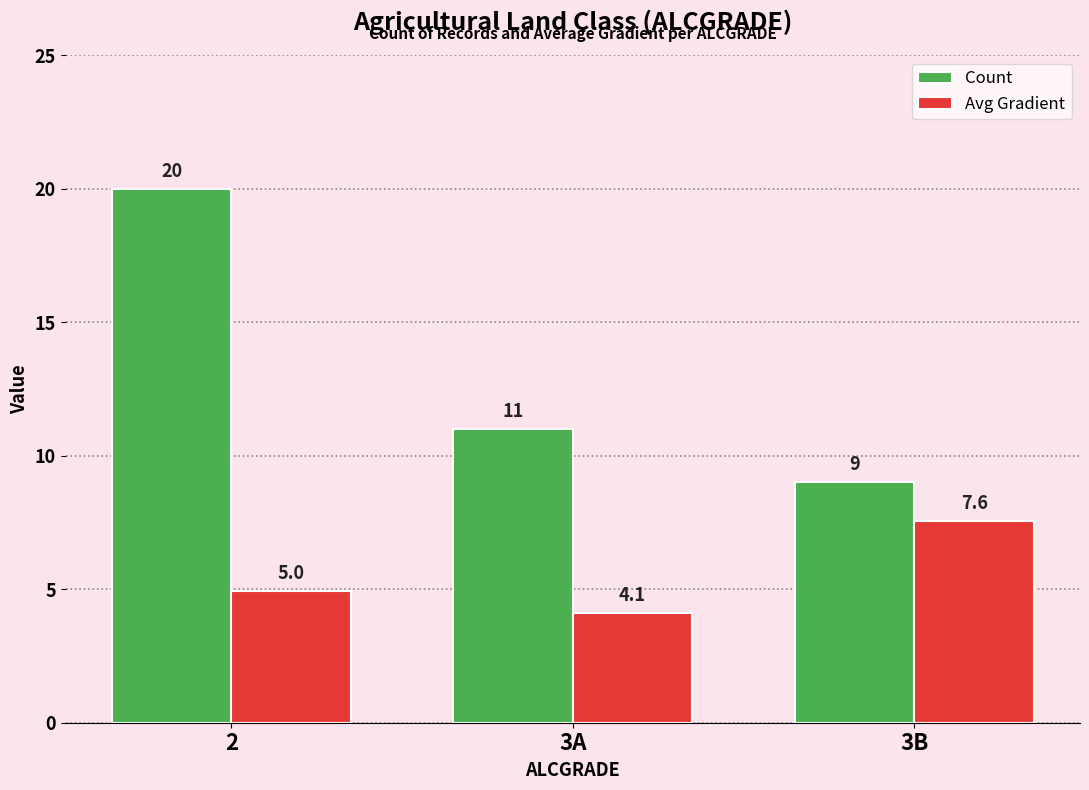

Rank the series at 3A from lowest to highest value.

Avg Gradient, Count